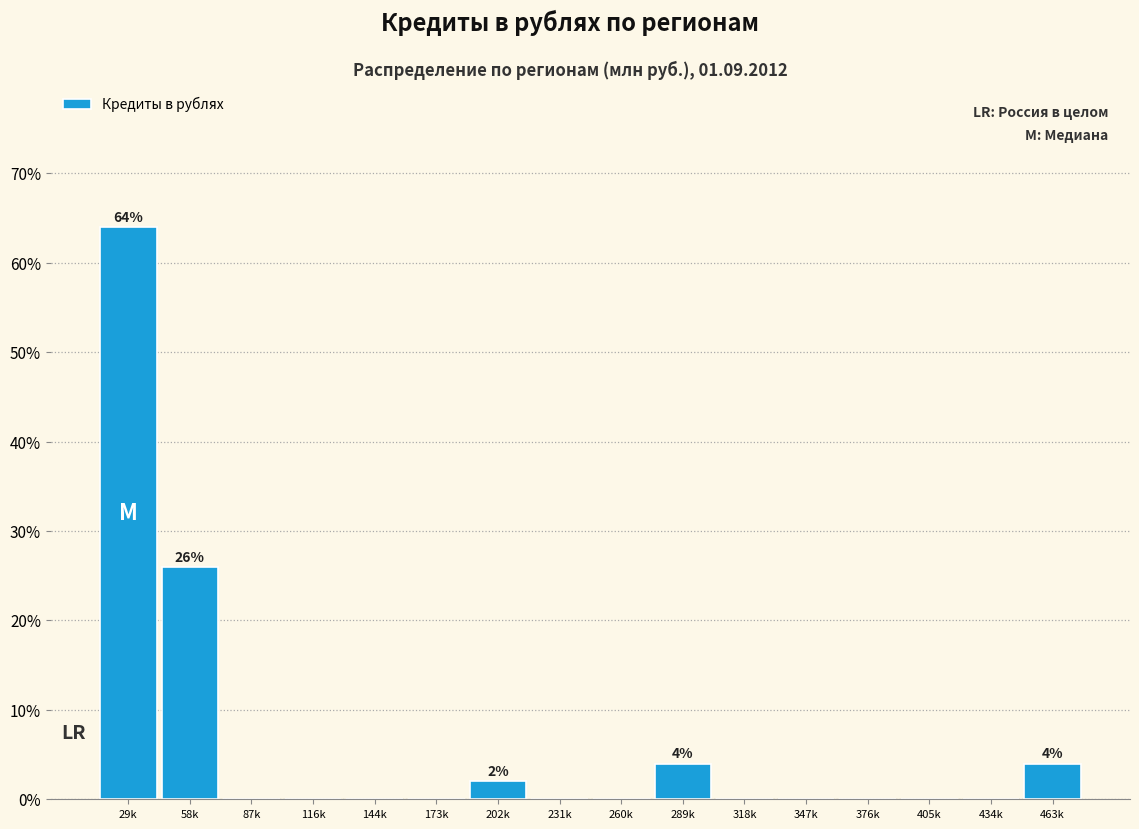

Reading right to left, what are all the values shown in this chart?

463k=4	434k=0	405k=0	376k=0	347k=0	318k=0	289k=4	260k=0	231k=0	202k=2	173k=0	144k=0	116k=0	87k=0	58k=26	29k=64